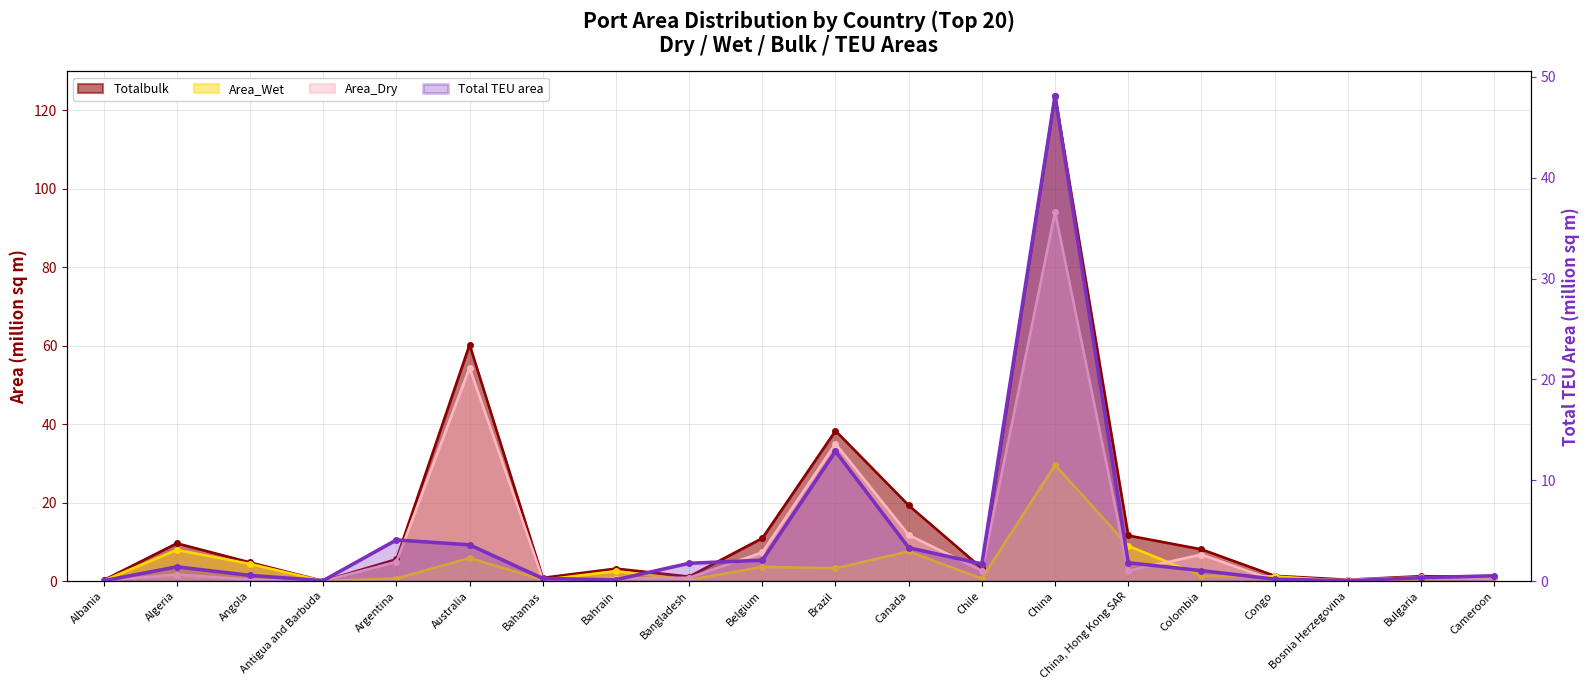

At which label does Total TEU area reach its minimum?

Bosnia Herzegovina